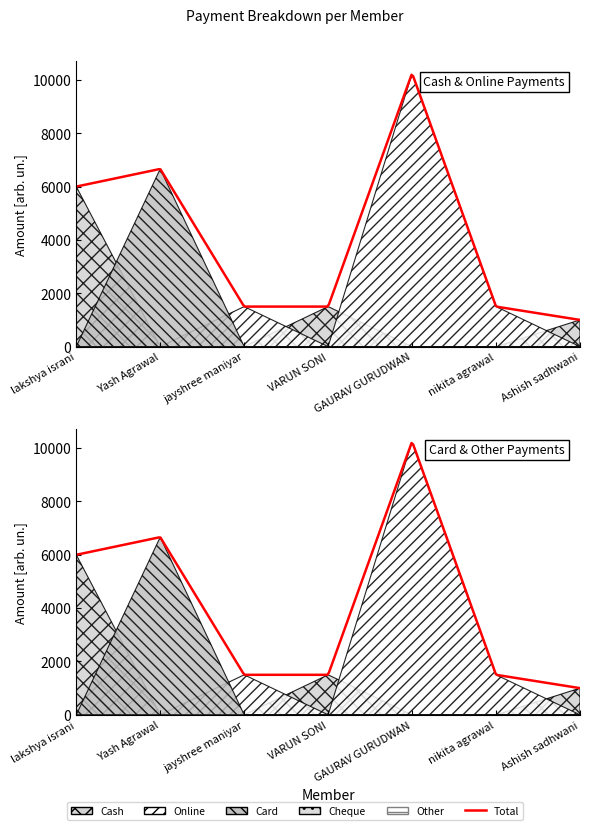

What is the difference between the maximum and minimum values in the Online series?

10250